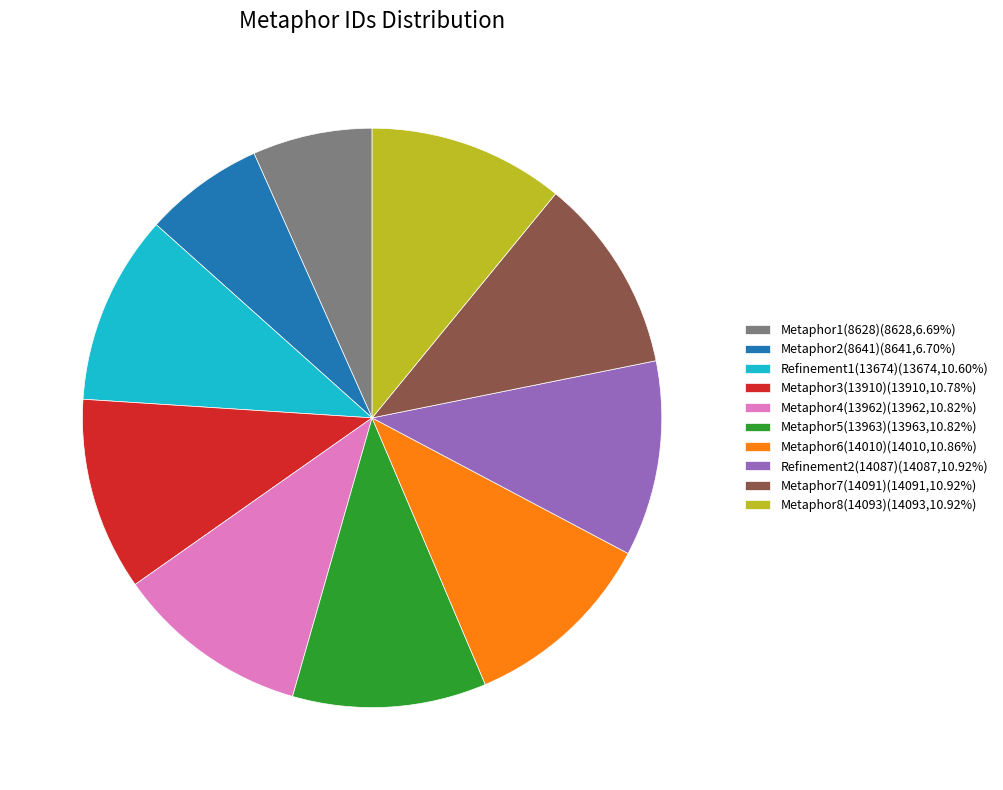

What is the ratio of the value at Refinement1(13674)(13674,10.60%) to the value at Refinement2(14087)(14087,10.92%)?

1.0